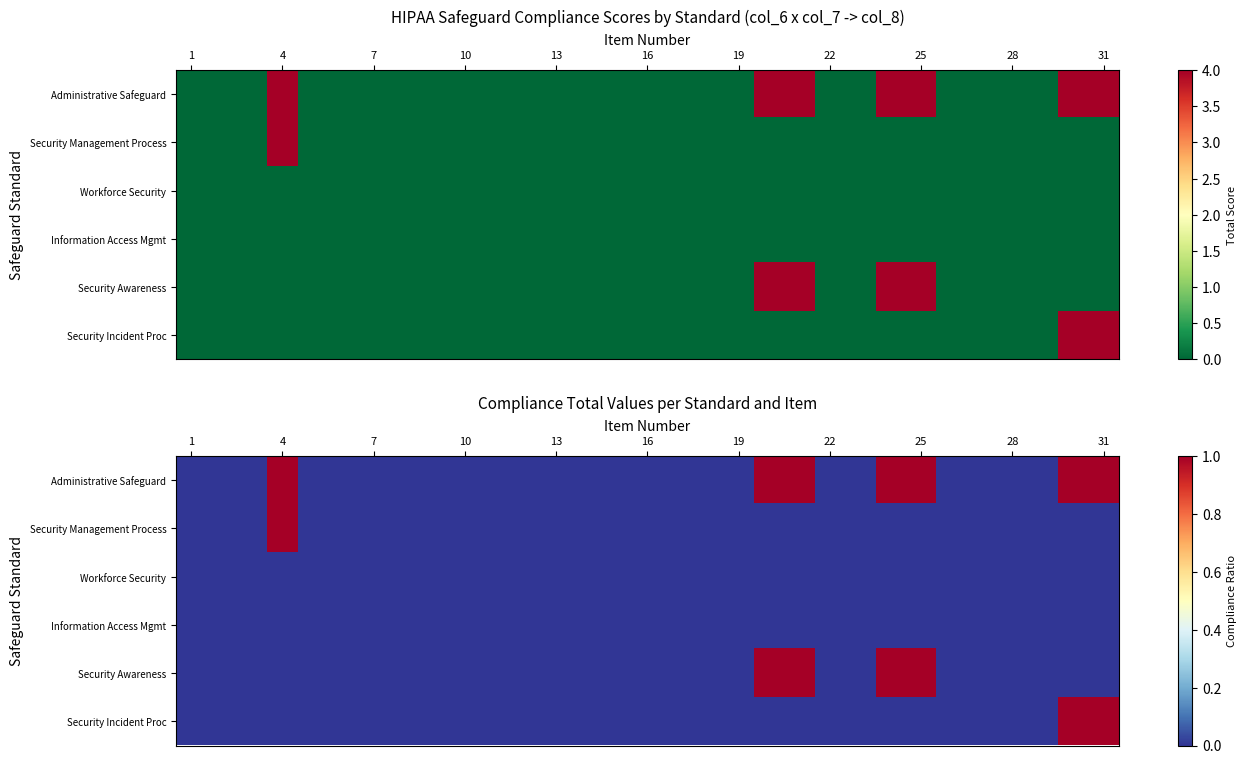

What is the difference between the maximum and minimum values in the Security Management Process series?

1